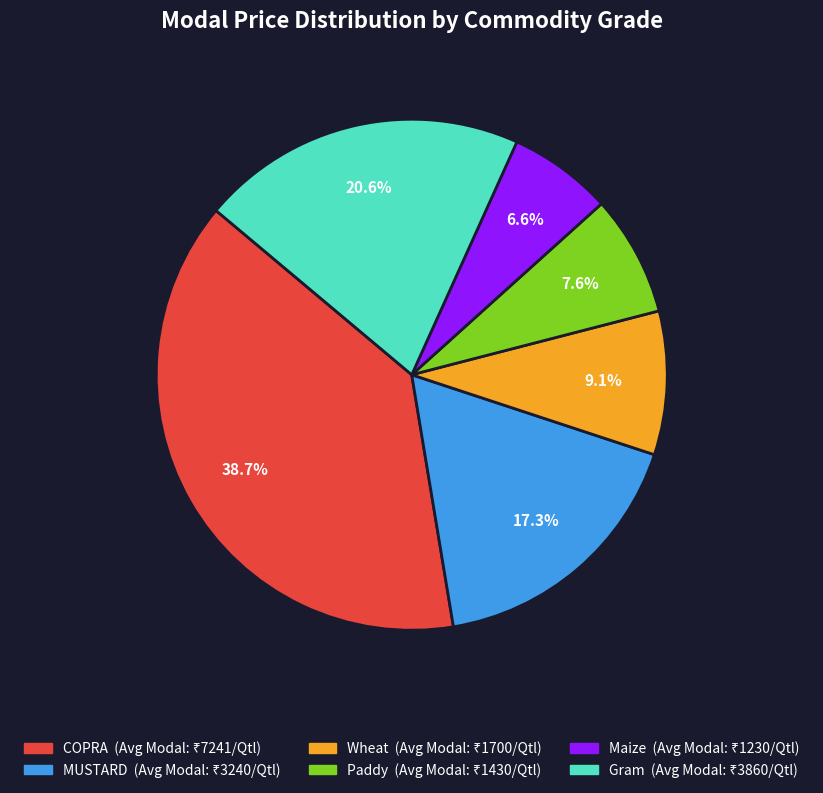

To the nearest percent, what is the average slice percentage?

17%